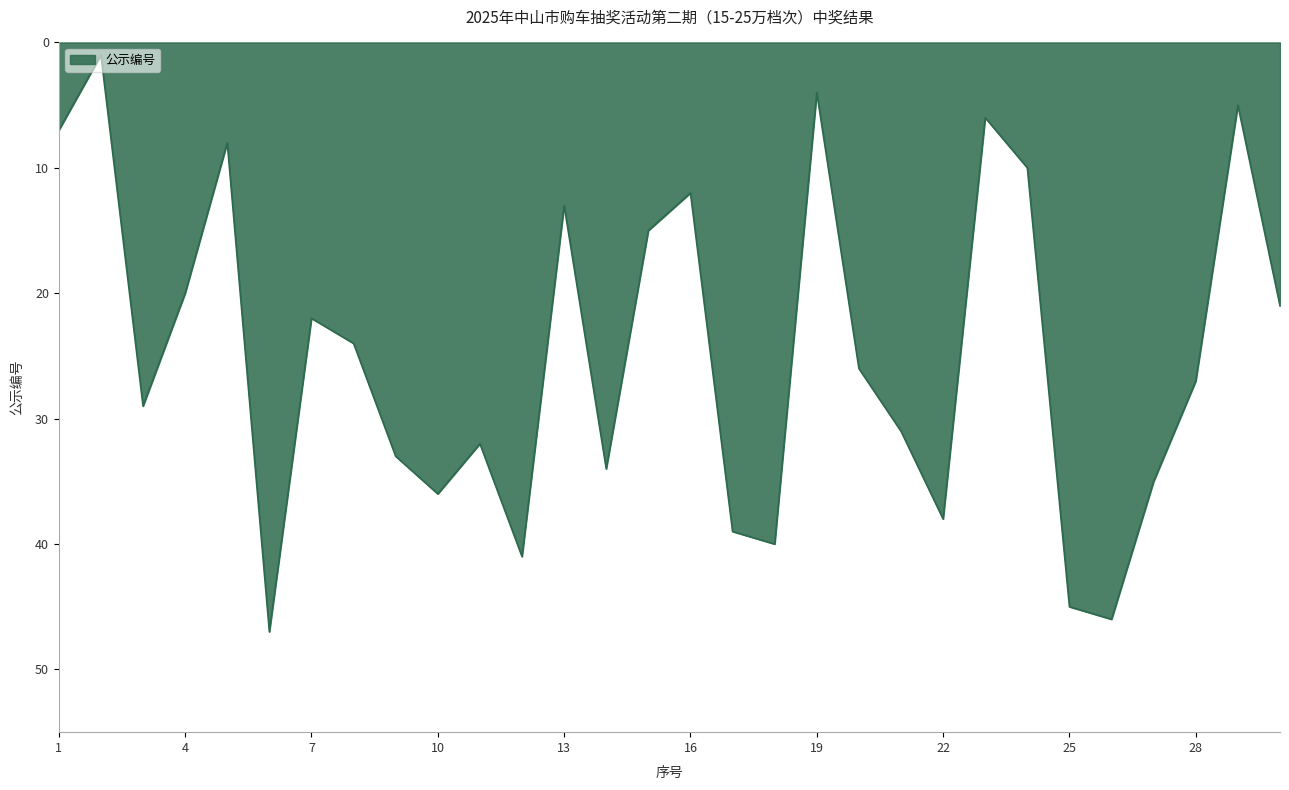

What is the difference between the maximum and minimum values?

46